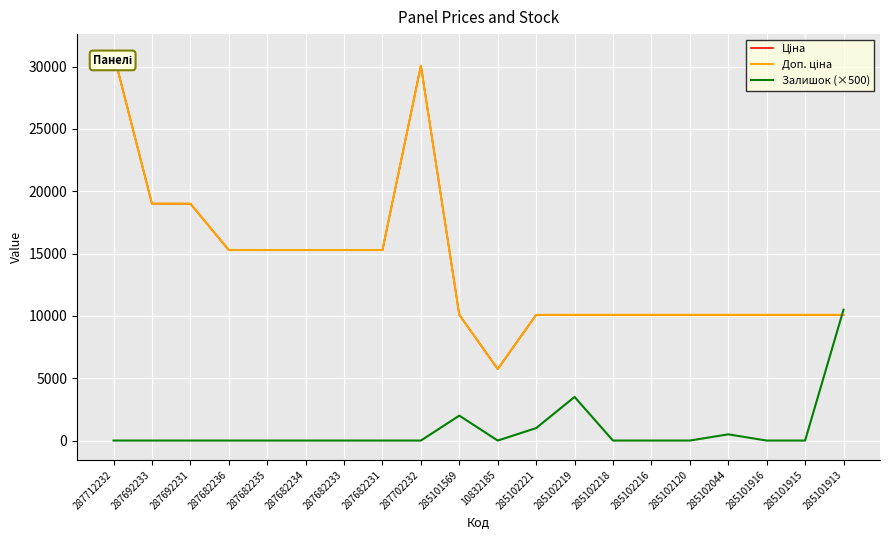

The Ціна series shows 15288.0 at 287682231. True or false?

True